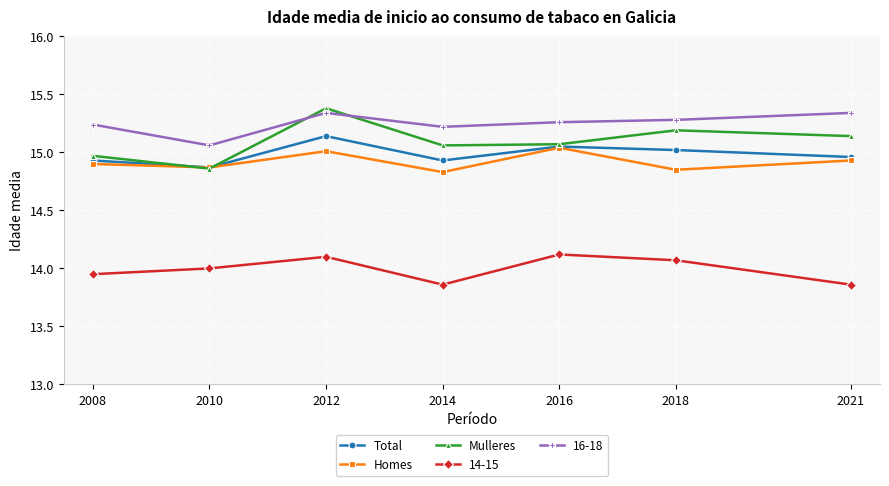

Read the Mulleres value at 2014.

15.1